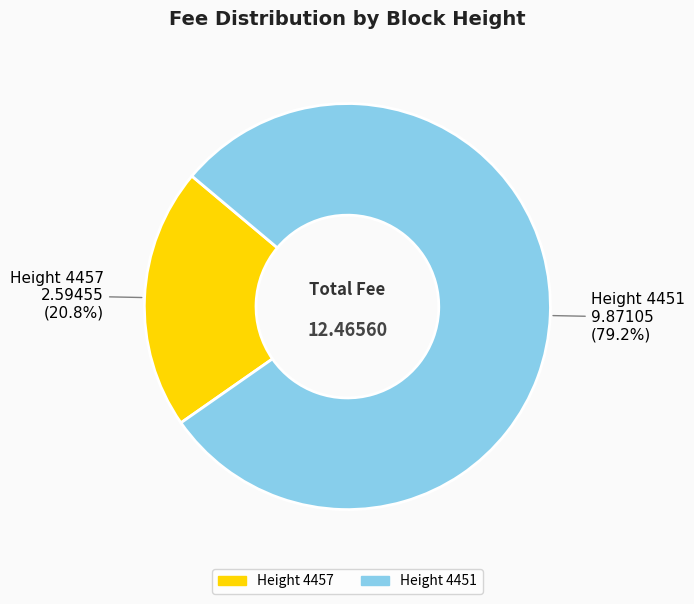

Does any single category account for the majority?

Yes